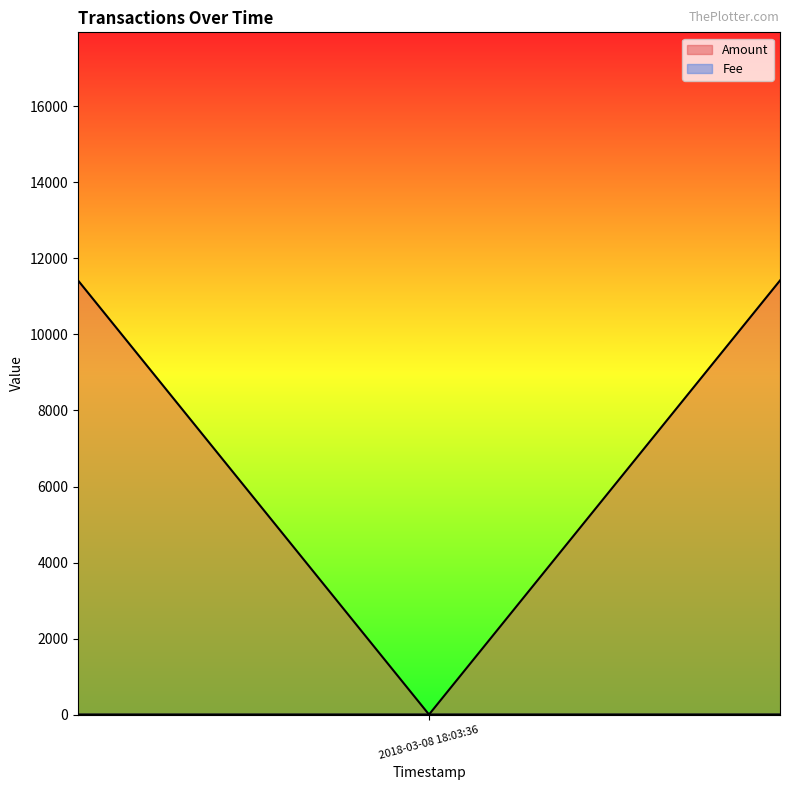

What is the difference between the maximum and minimum values?

16318.5